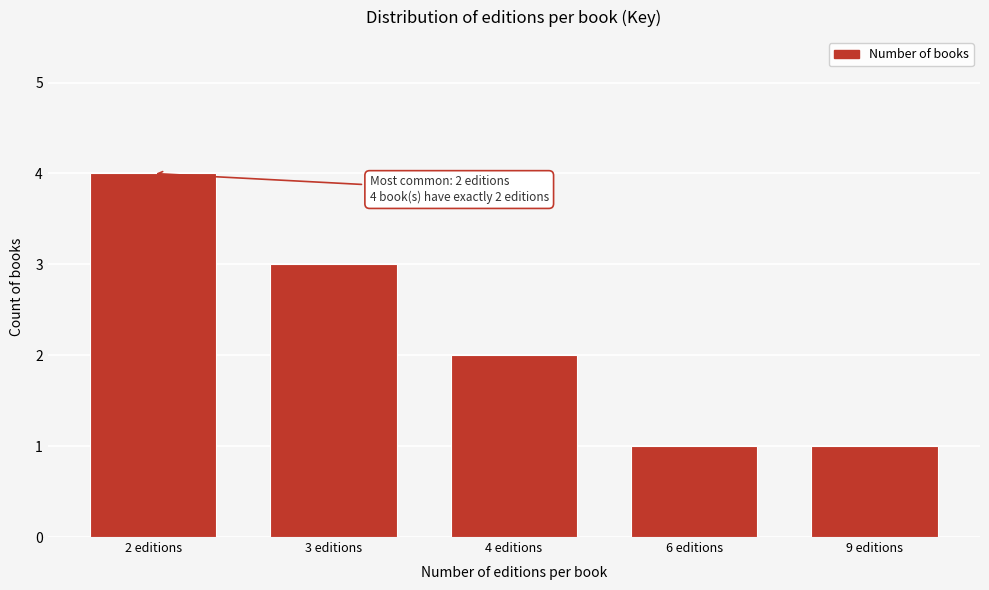

Reading right to left, list all the values displayed in this chart.

9 editions=1	6 editions=1	4 editions=2	3 editions=3	2 editions=4